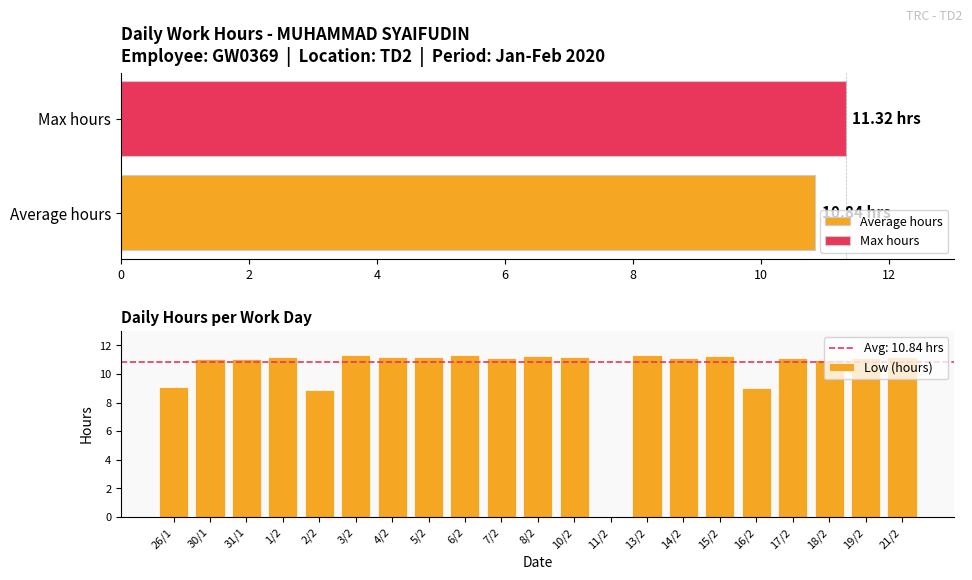

How many positive values are there?

20